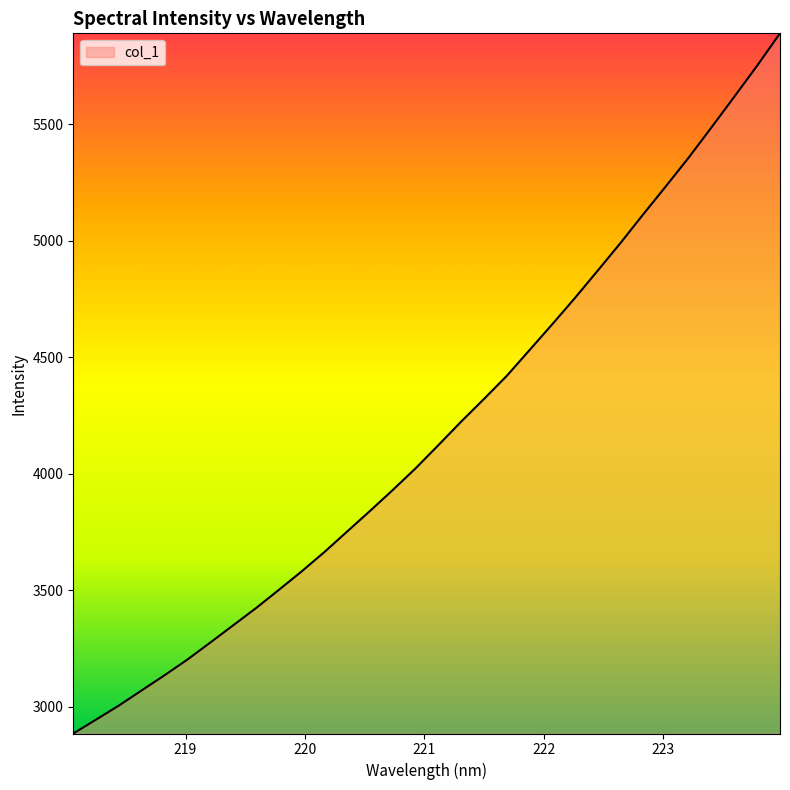

How many lines are shown in the chart?

1